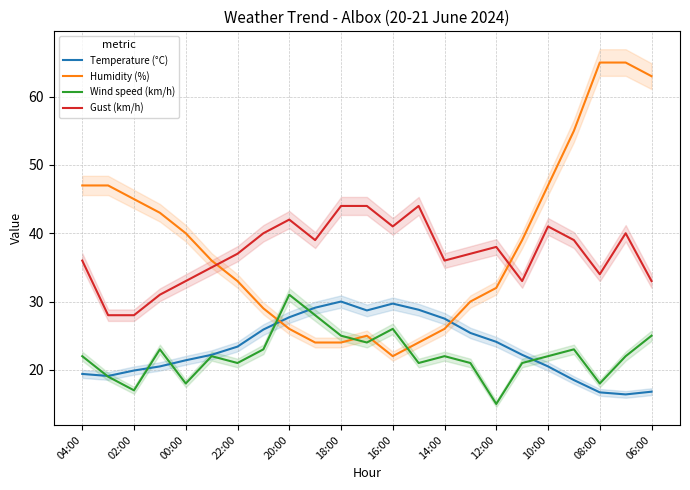

True or false: Gust (km/h) and Temperature (°C) cross at least once.

False